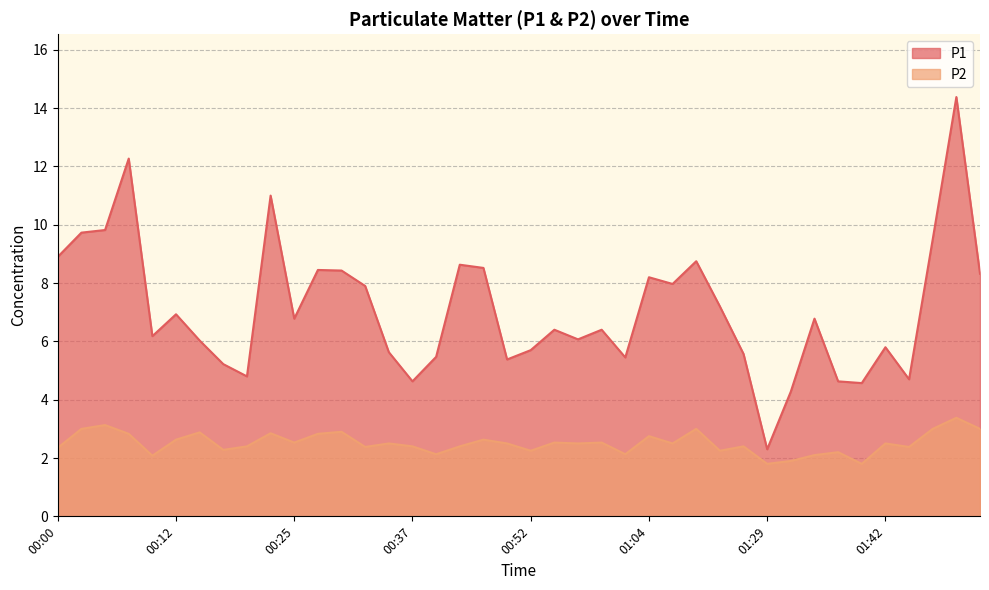

What is the total value across all series at 00:54?

8.9